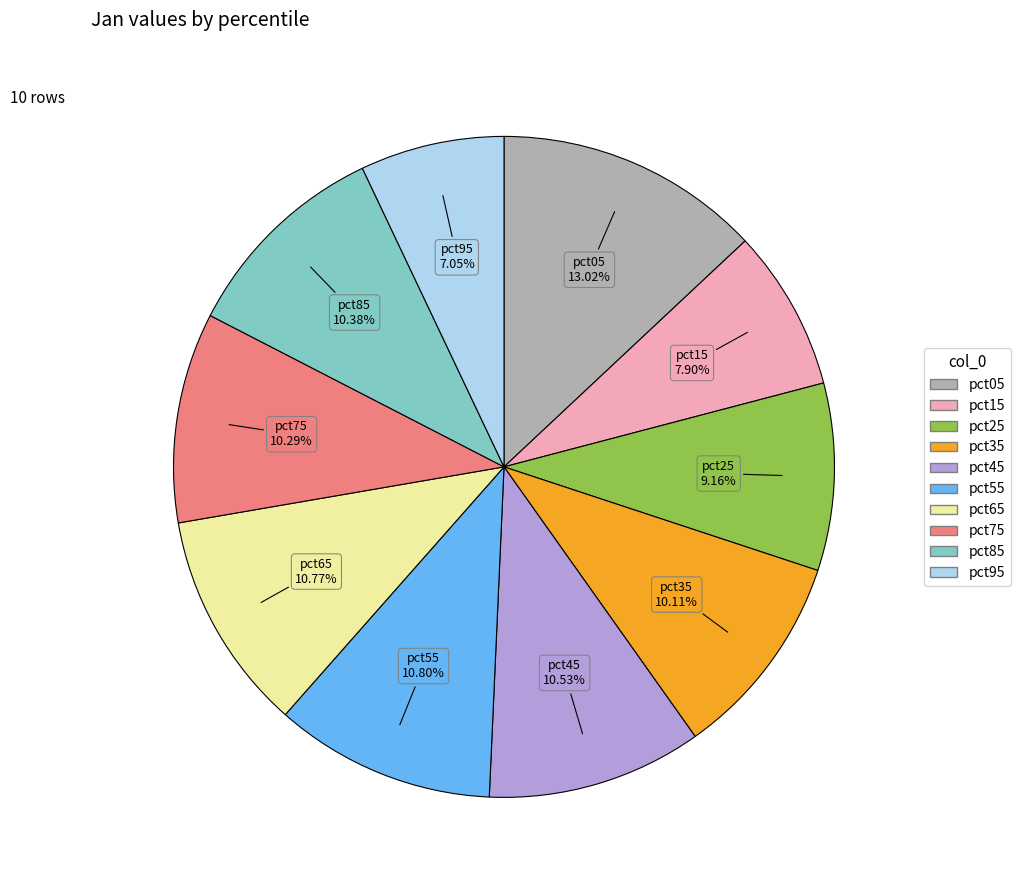

Which category has the smallest portion of the pie?

pct95